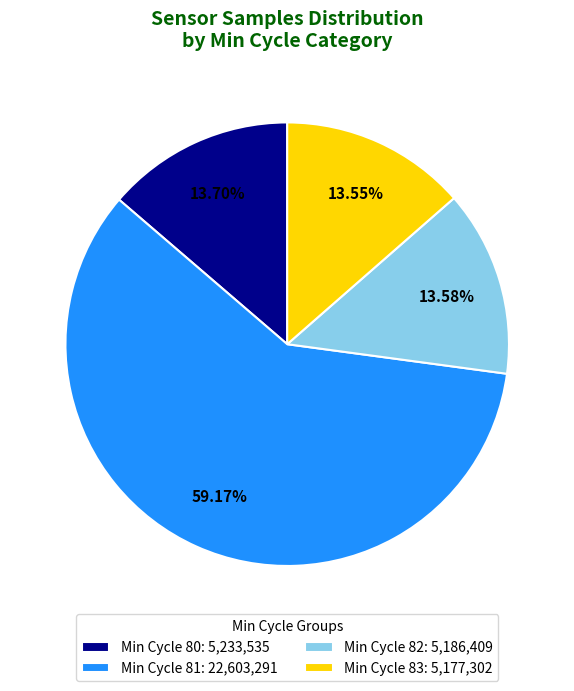

To the nearest percent, what is the average slice percentage?

25%